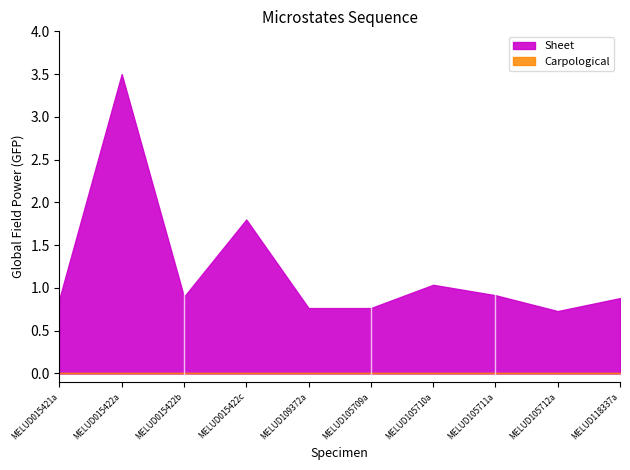

Which series changed the most between MELUD015421a and MELUD015422a?

Sheet